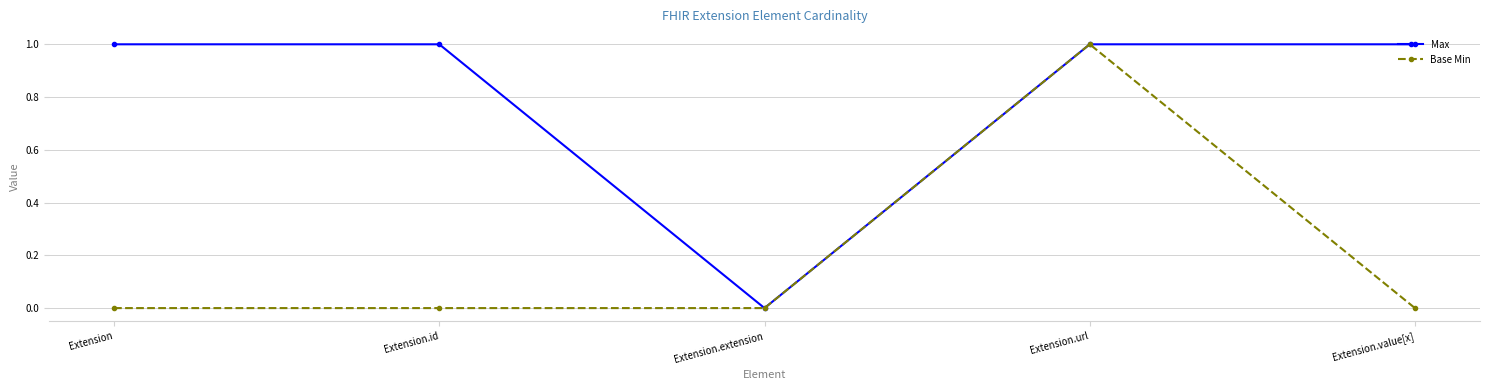

Reading right to left, list all the values displayed in this chart.

Max: 1	1	0	1	1
Base Min: 0	1	0	0	0